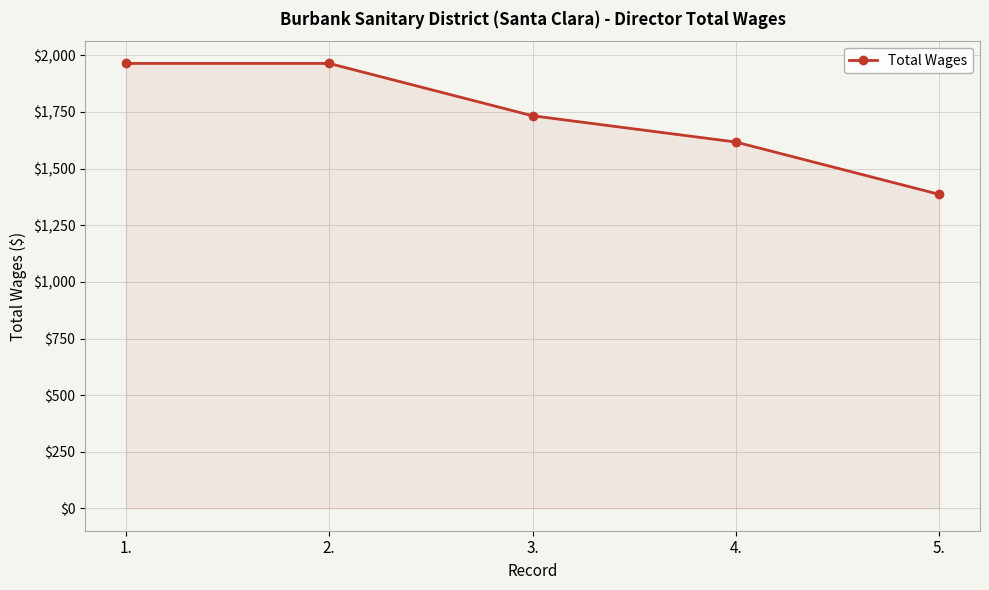

What is the difference between the maximum and second lowest values?

347